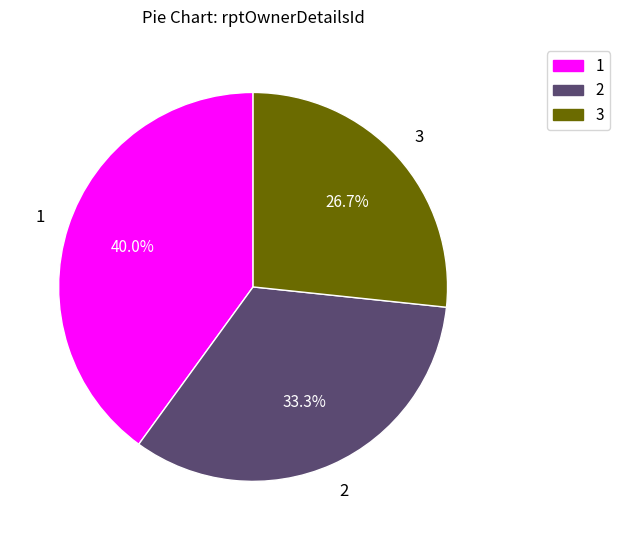

Which category has the smallest portion of the pie?

3